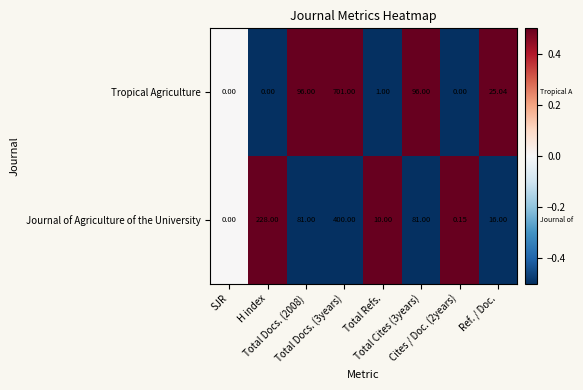

Rank the series at Total Docs. (3years) from lowest to highest value.

Journal of Agriculture of the University, Tropical Agriculture